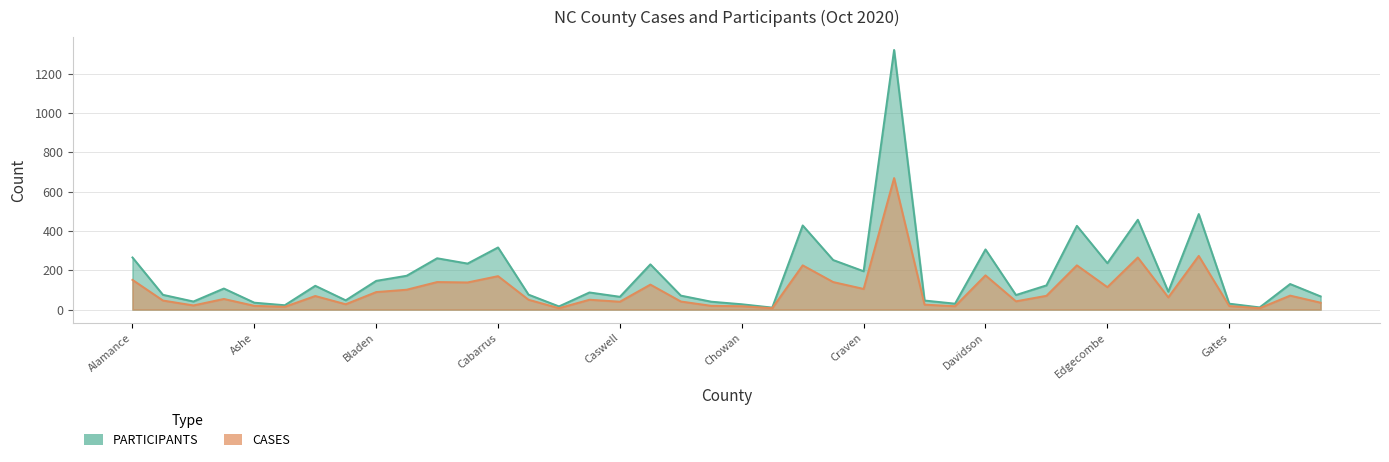

Between Carteret and Edgecombe, which series saw the biggest shift?

PARTICIPANTS